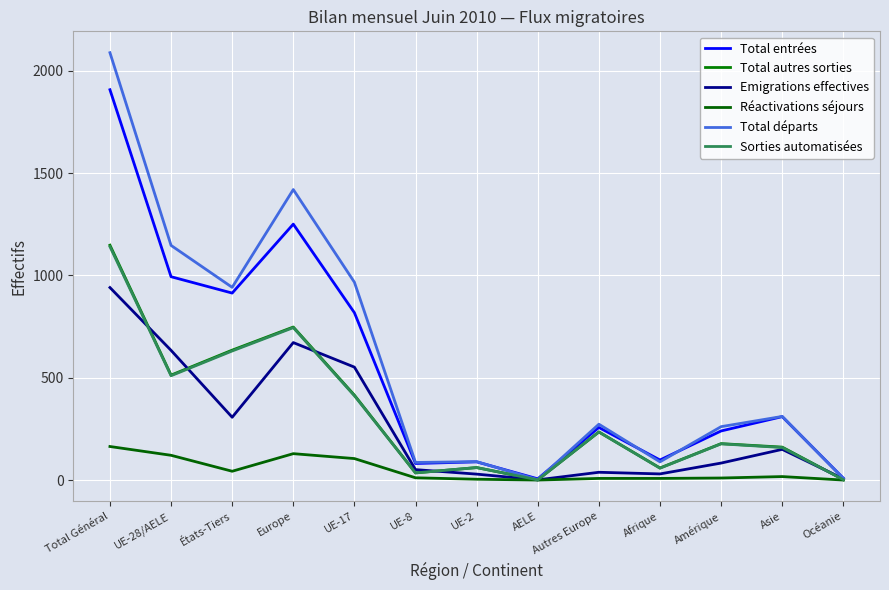

What are all the series names shown in the legend?

Total entrées, Total autres sorties, Emigrations effectives, Réactivations séjours, Total départs, Sorties automatisées